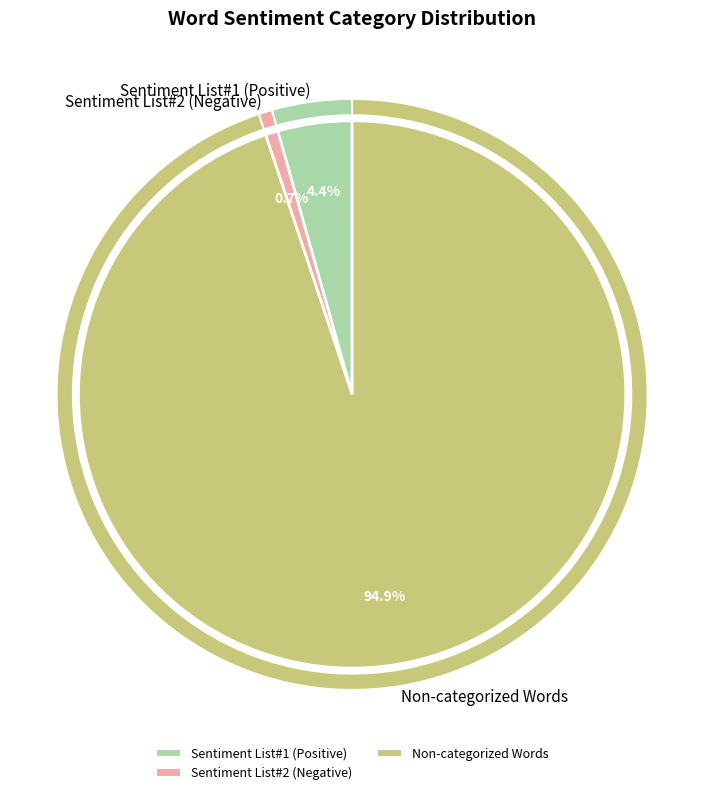

Combined, do Sentiment List#2 (Negative) and Sentiment List#3 (Angry/Violent) account for over 50%?

No